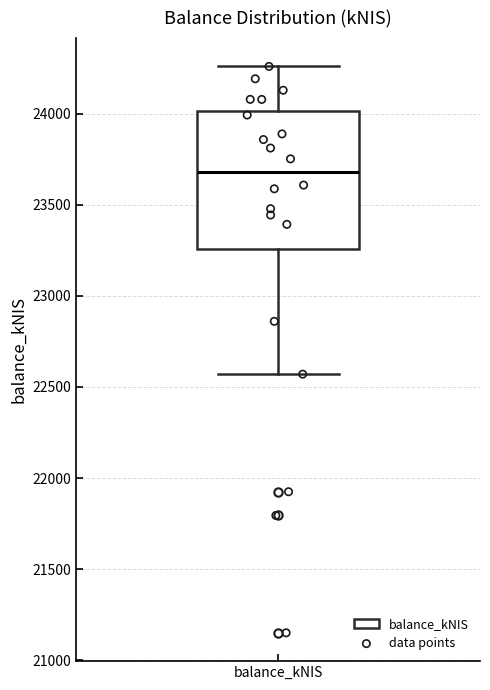

Transcribe this box plot: give where the median line is, the range the box spans, and where the two whiskers end, as read against the y-axis. The values are not printed on the chart, so give them approximately, as read against the axis.

median 23700, box 23250 to 24000, whiskers 22550 to 24250